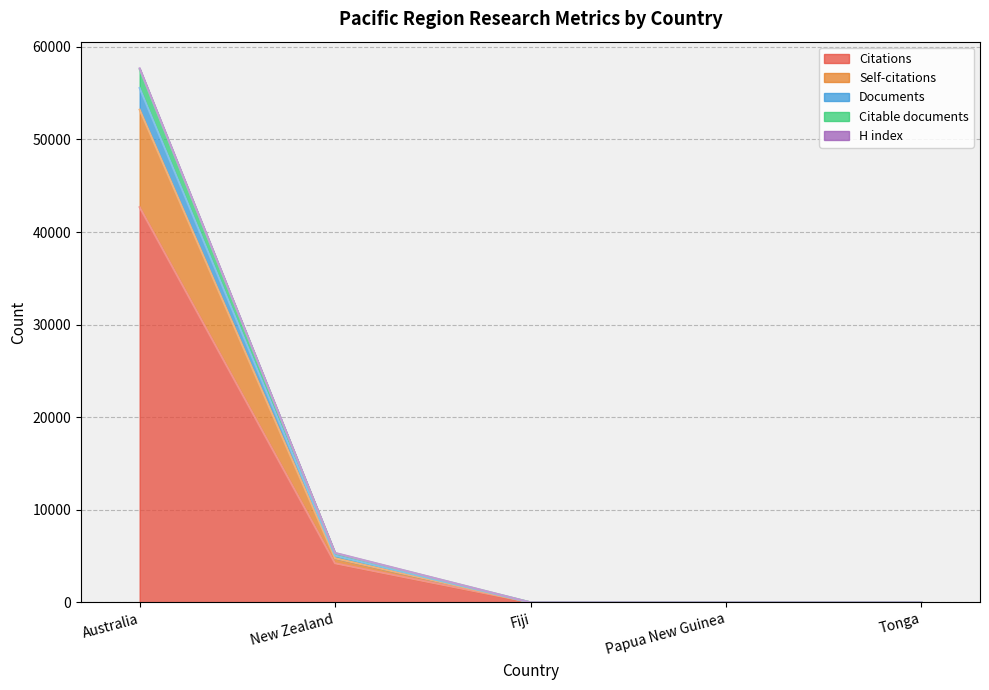

At which label is Citations closest to 21346?

New Zealand